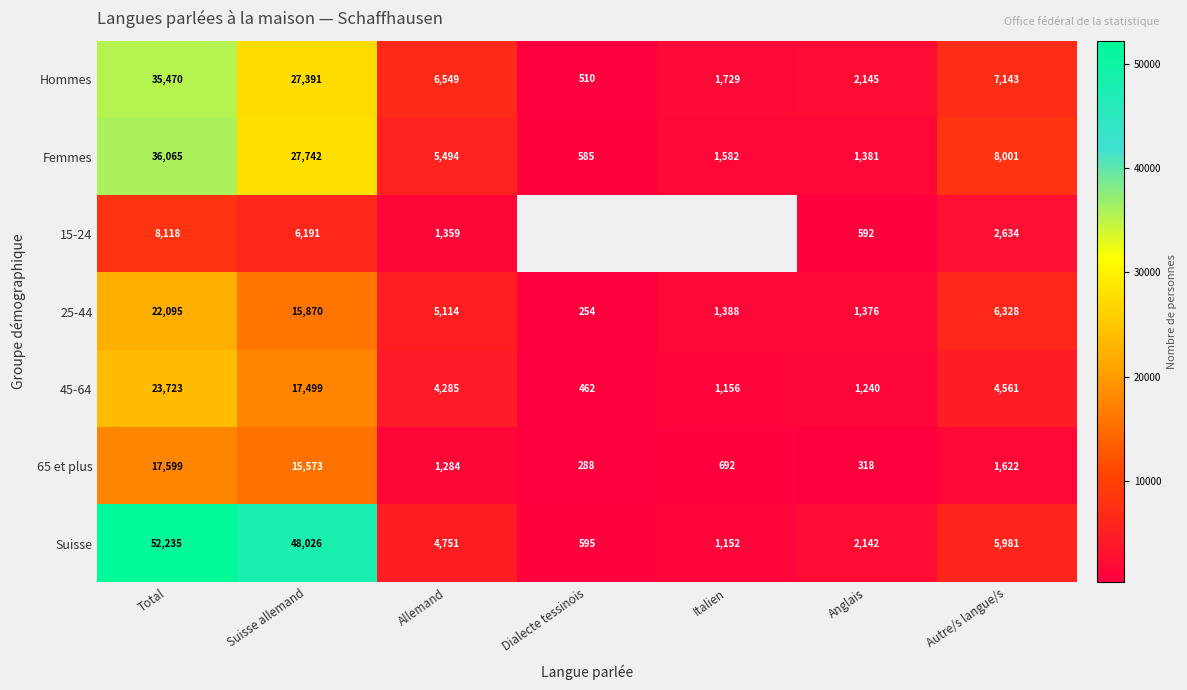

What is the spread (max minus min) of values at Autre/s langue/s?

6379.0